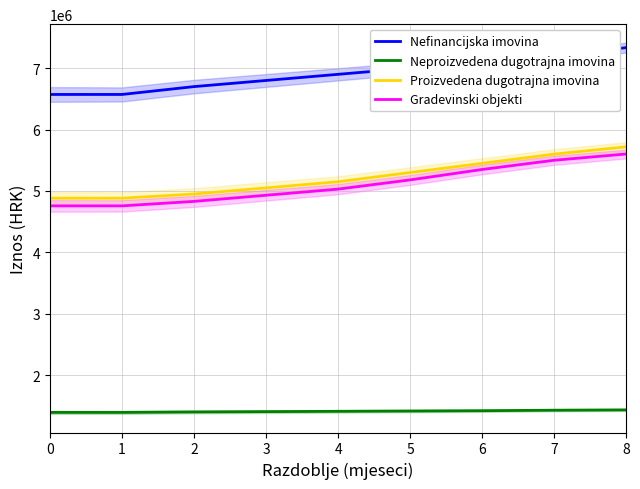

Rank the series at 6 from highest to lowest value.

Nefinancijska imovina, Proizvedena dugotrajna imovina, Gradevinski objekti, Neproizvedena dugotrajna imovina